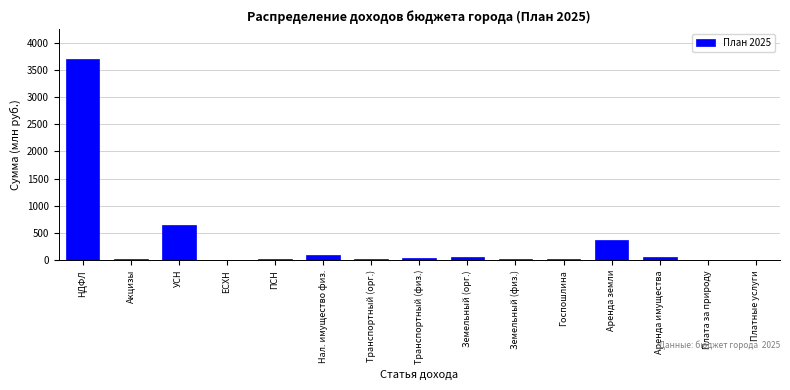

What is the maximum value shown in the chart?

3695.0